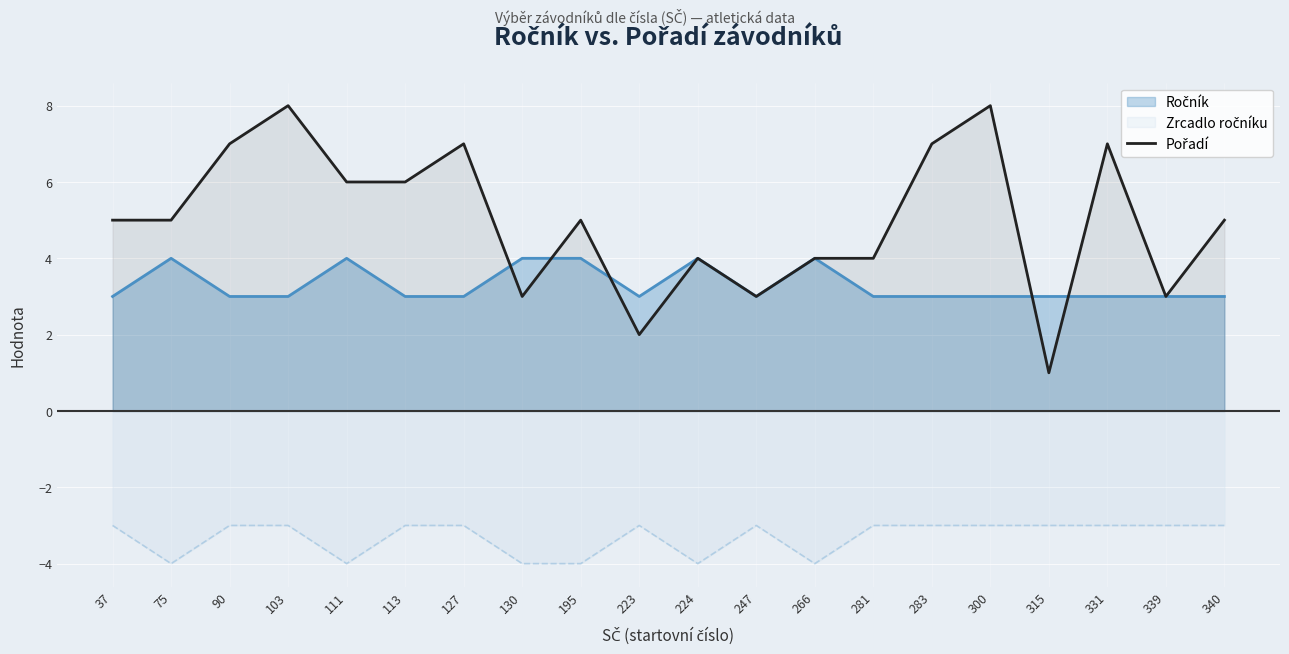

What is the approximate value at 331?

7